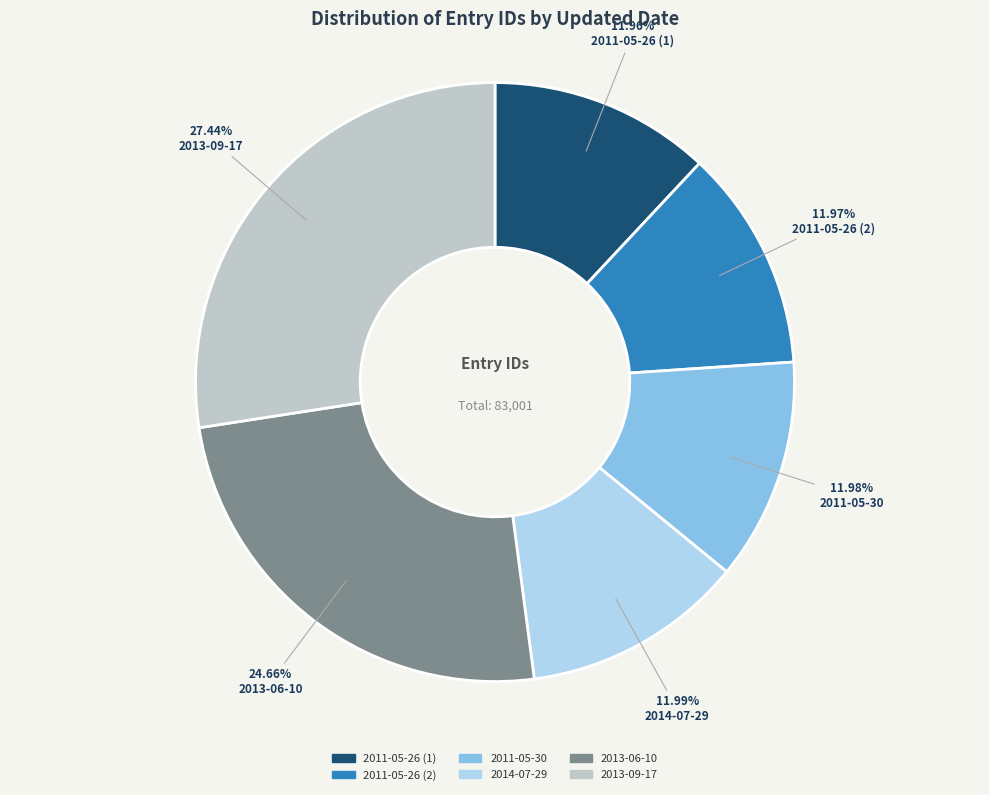

Does any single category account for the majority?

No